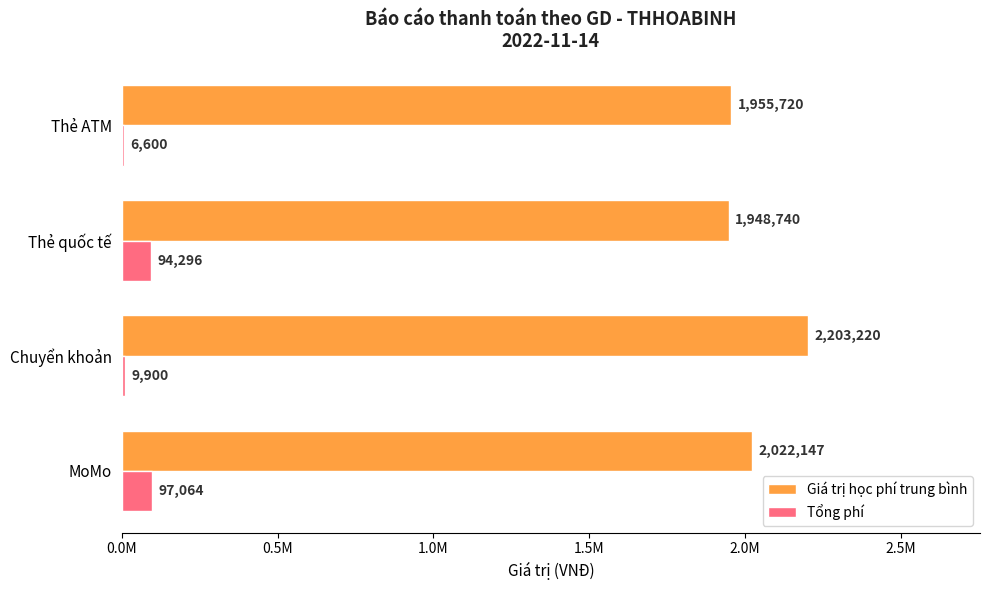

What are all the series names shown in the legend?

Giá trị học phí trung bình, Tổng phí